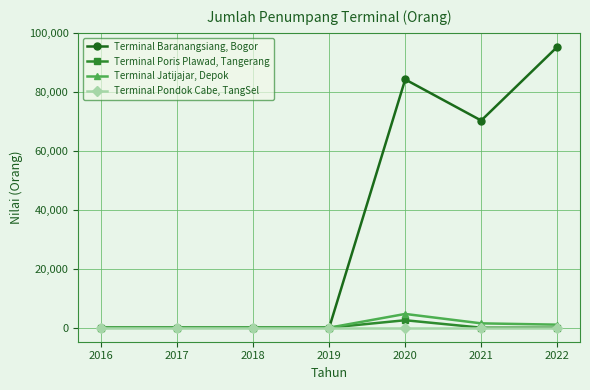

Is it true that Terminal Jatijajar, Depok equals 4665 at 2020?

True